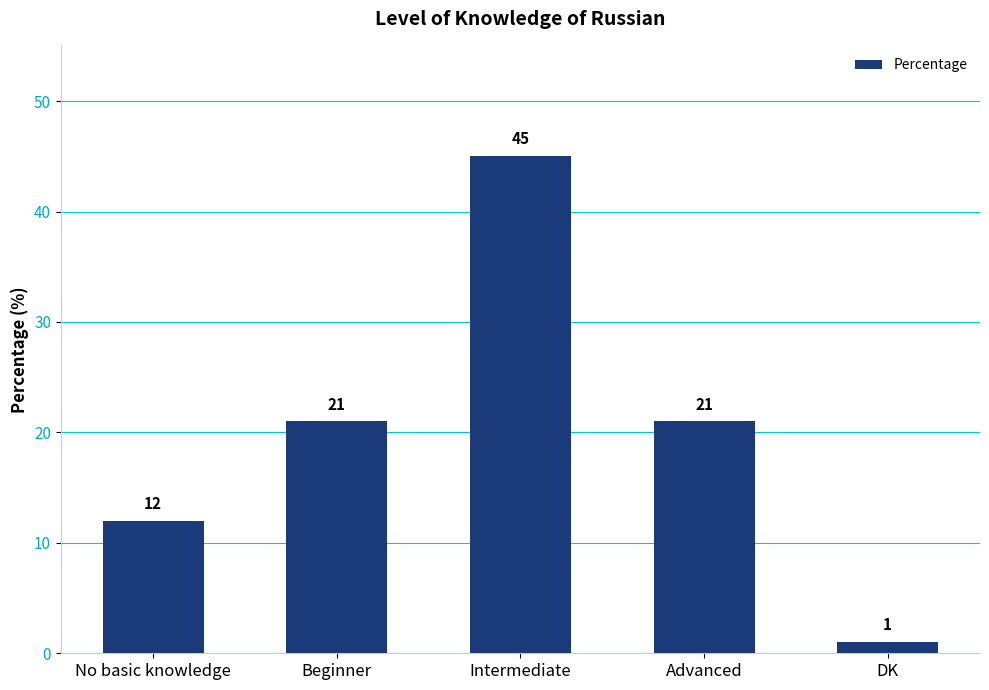

What is the difference between the maximum and second lowest values?

33